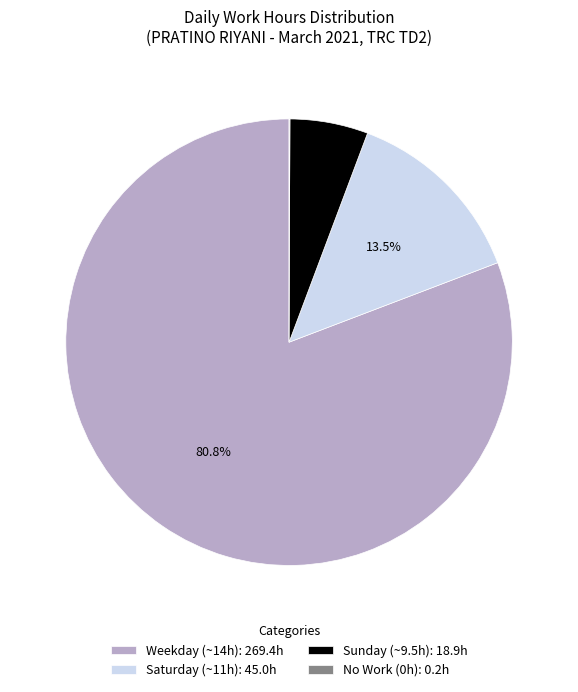

Does any single category account for the majority?

Yes